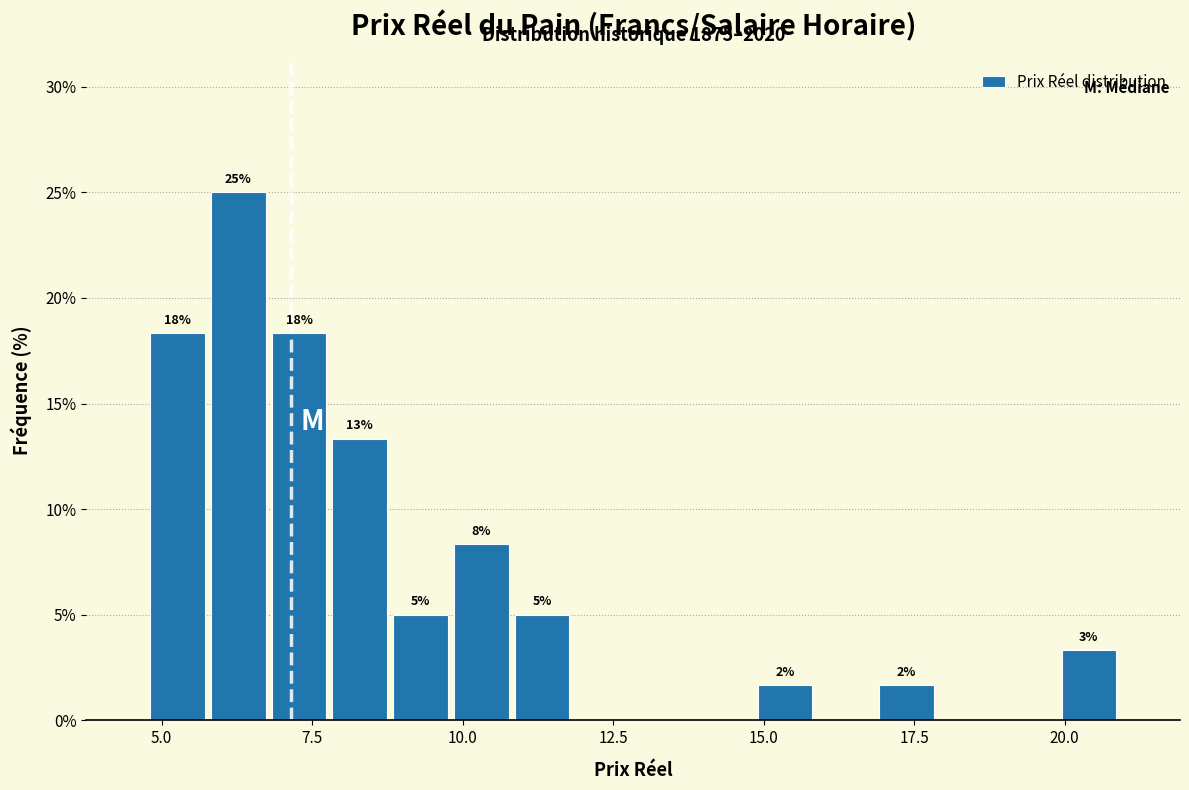

Read against the x-axis, roughly where is the centre of the tallest bar?

6.5